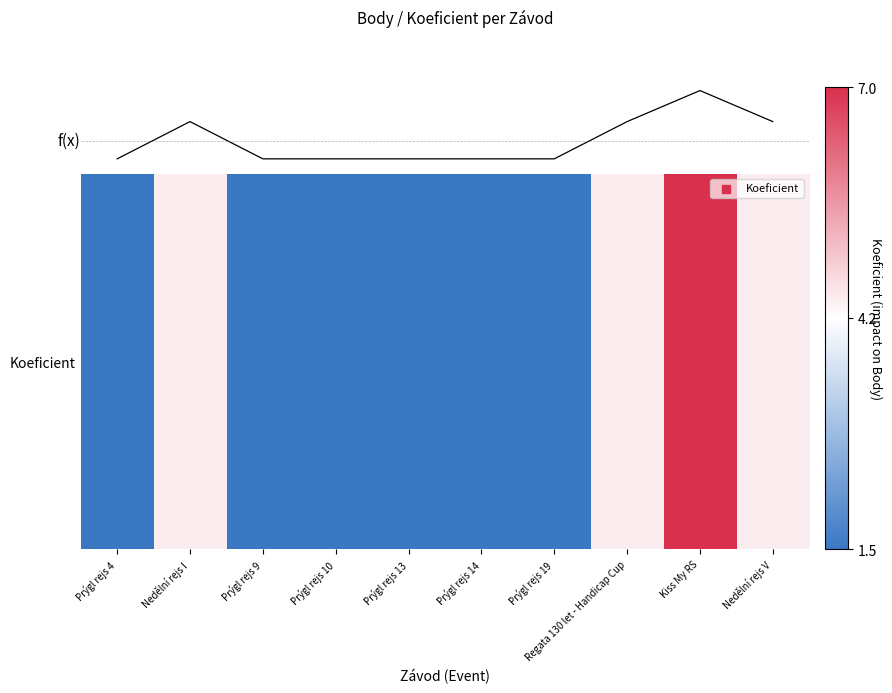

Reading right to left, extract all data points from this chart.

Nedělní rejs V=4.5	Kiss My RS=7.0	Regata 130 let - Handicap Cup=4.5	Prýgl rejs 19=1.5	Prýgl rejs 14=1.5	Prýgl rejs 13=1.5	Prýgl rejs 10=1.5	Prýgl rejs 9=1.5	Nedělní rejs I=4.5	Prýgl rejs 4=1.5